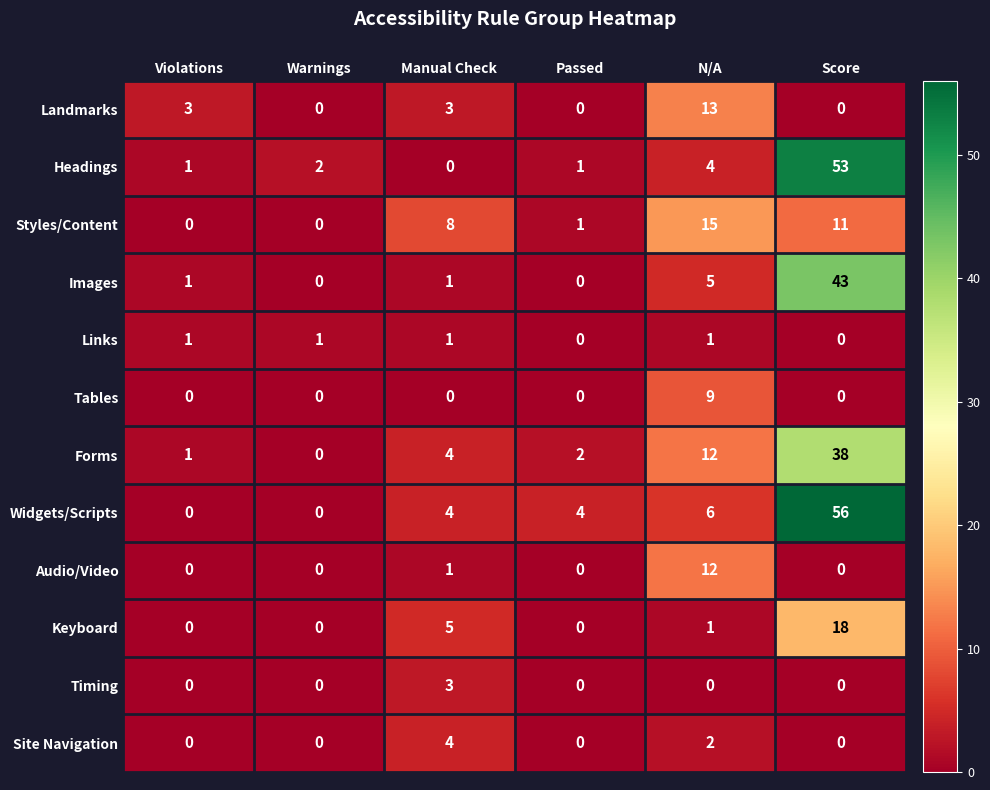

How many series are shown in this chart?

12